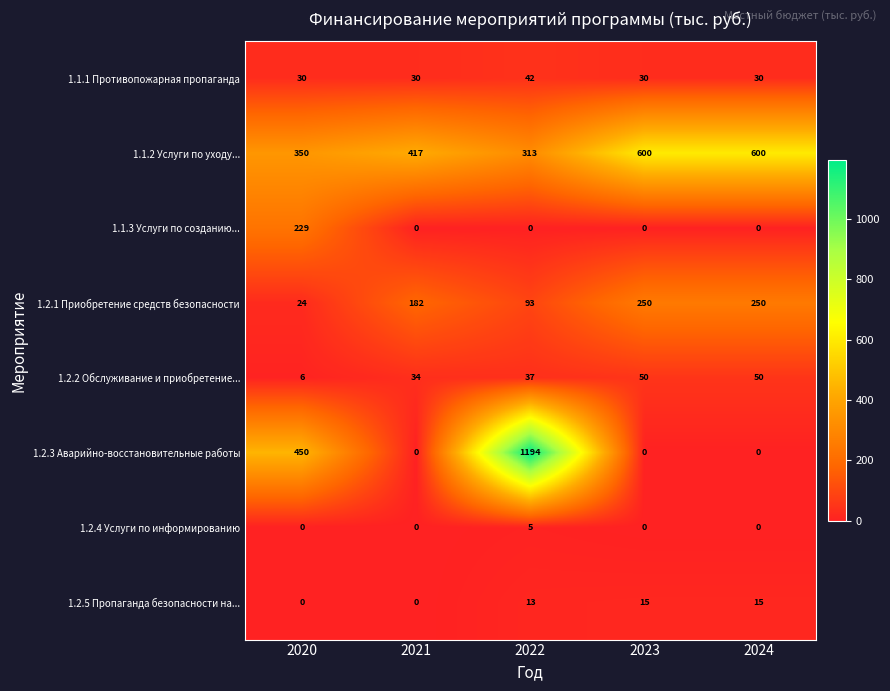

What is the average value of the 1.2.1 Приобретение средств безопасности series?

160